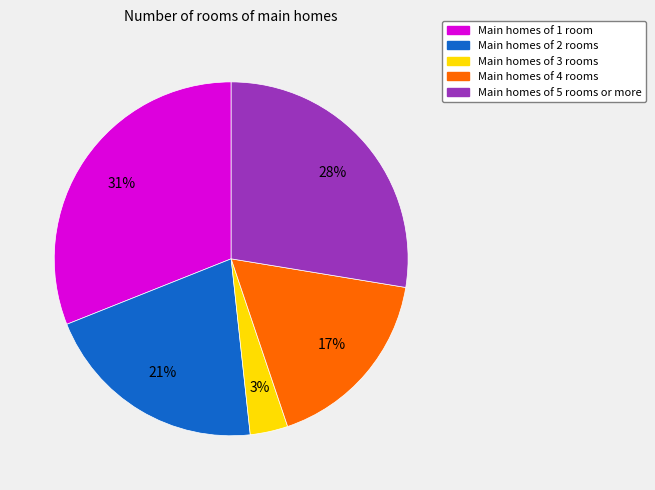

To the nearest percent, what is the difference between the largest and smallest slice percentages?

28%